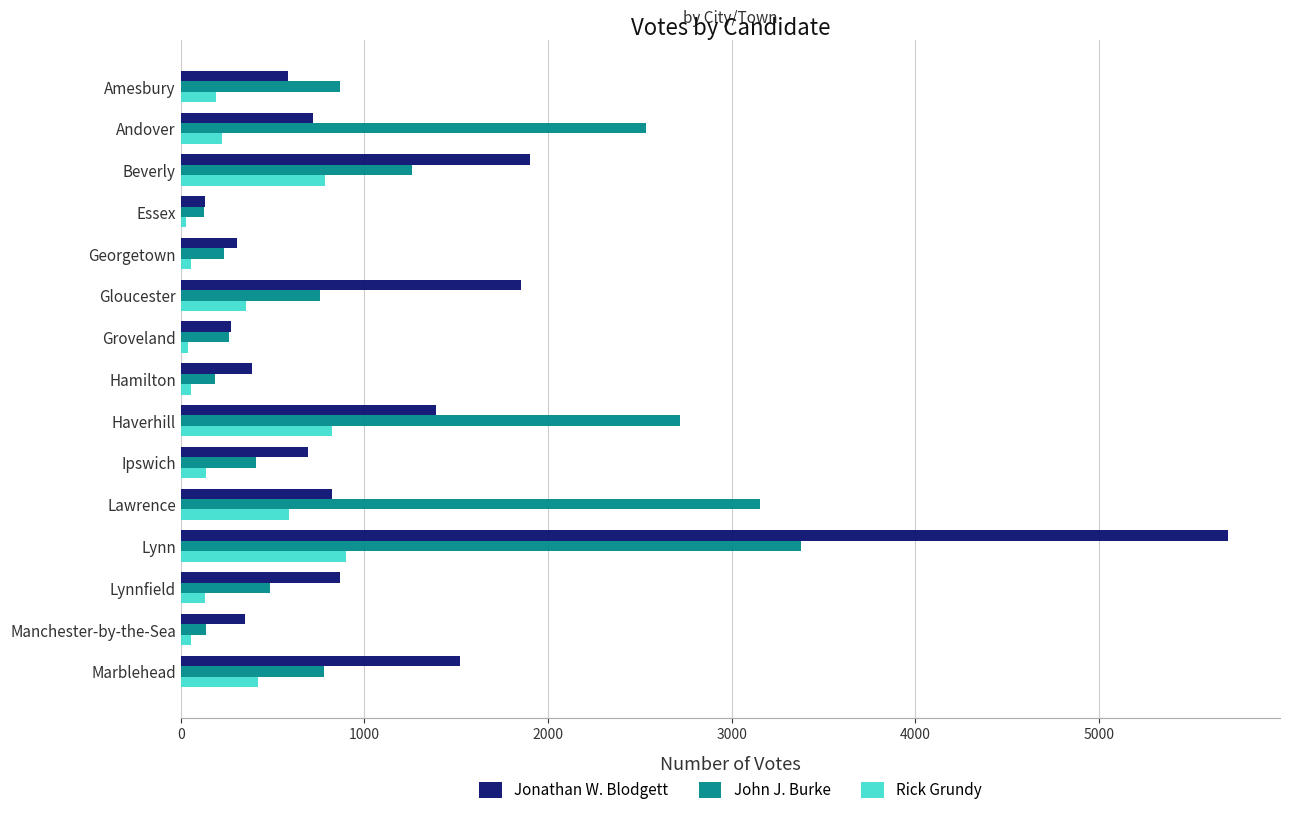

What is the sum of the John J. Burke values at Lawrence and Beverly?

4411